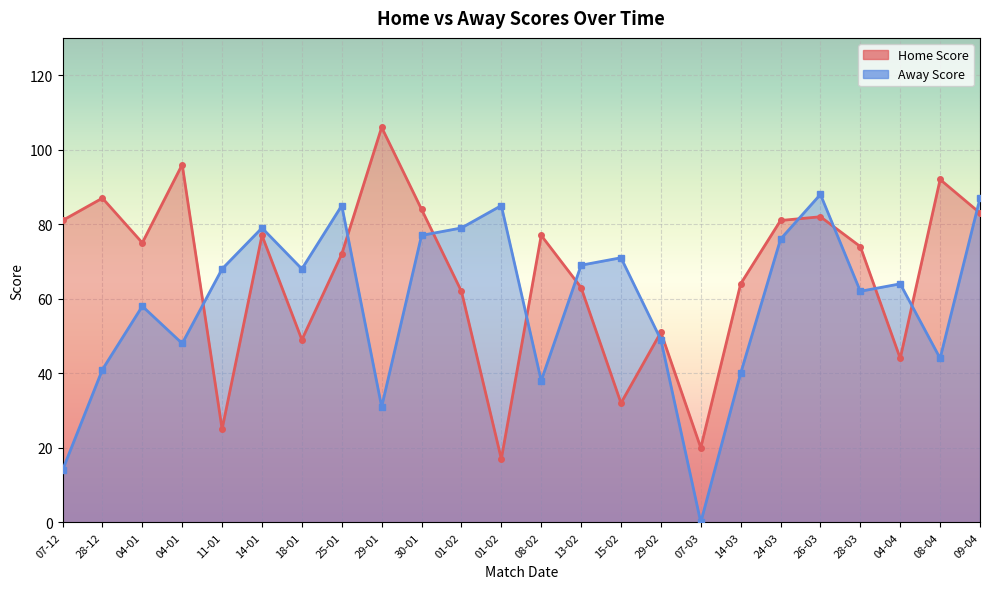

What is the total value across all series at 28-12?

128